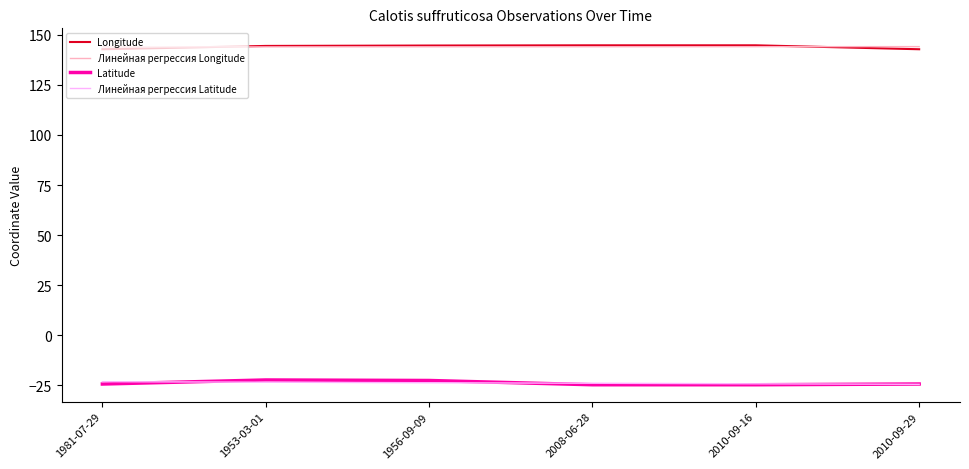

What is the difference between the maximum and minimum values in the Latitude series?

2.4